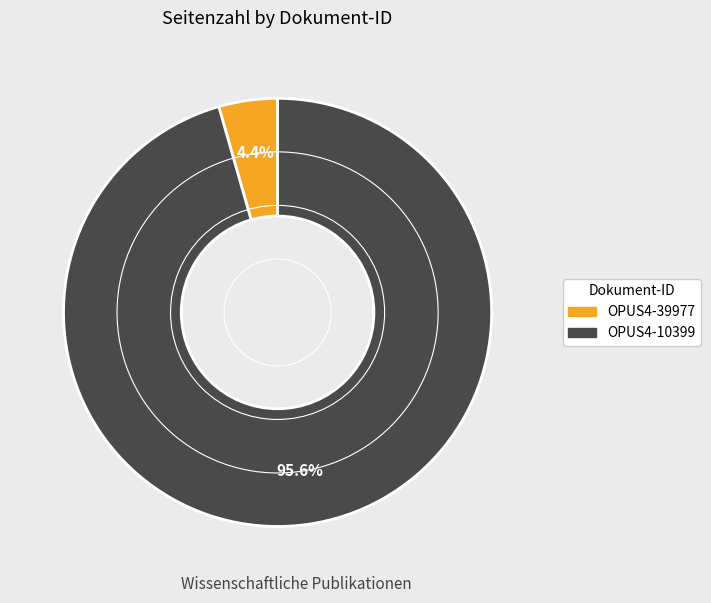

Which has a higher value, OPUS4-10399 or OPUS4-39977?

OPUS4-10399